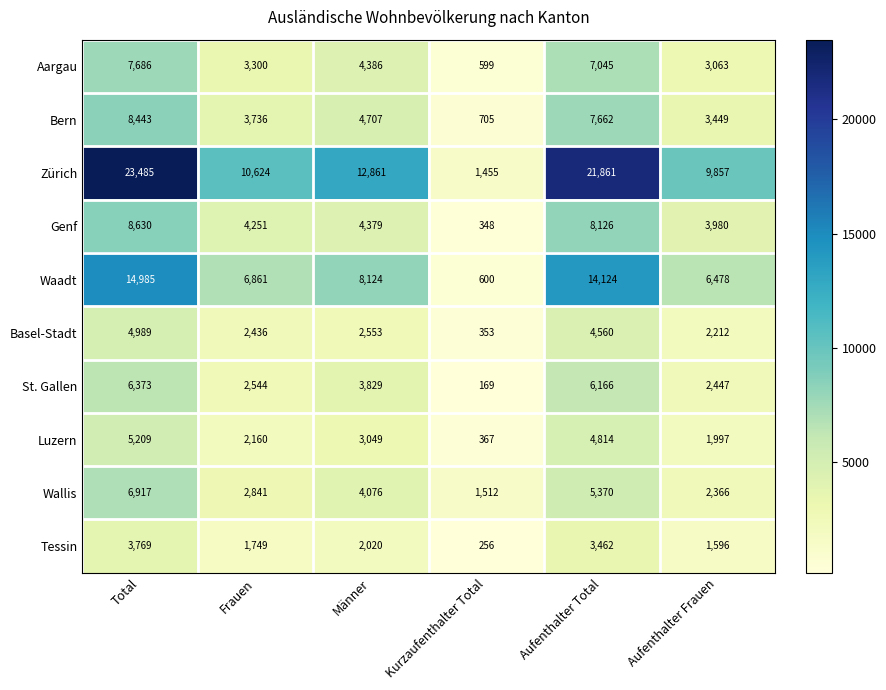

The Tessin series shows 455 at Kurzaufenthalter Total. True or false?

False